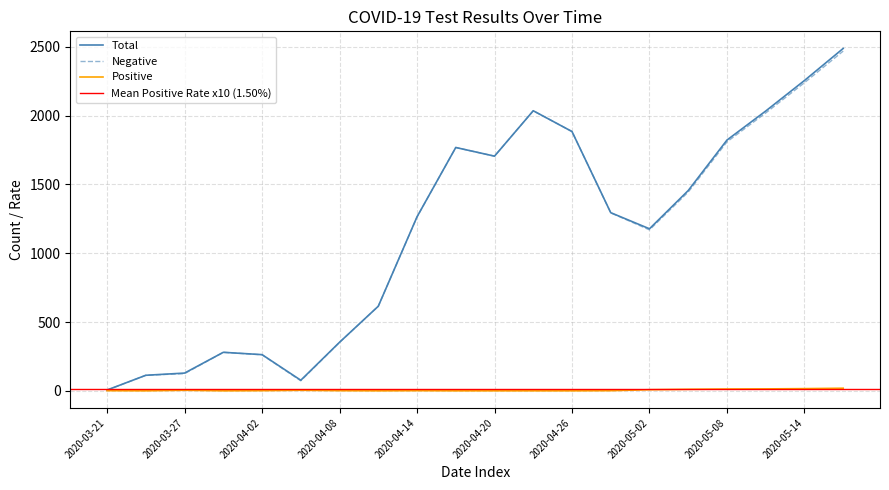

Which category has the lowest value in the Negative series?

2020-03-21